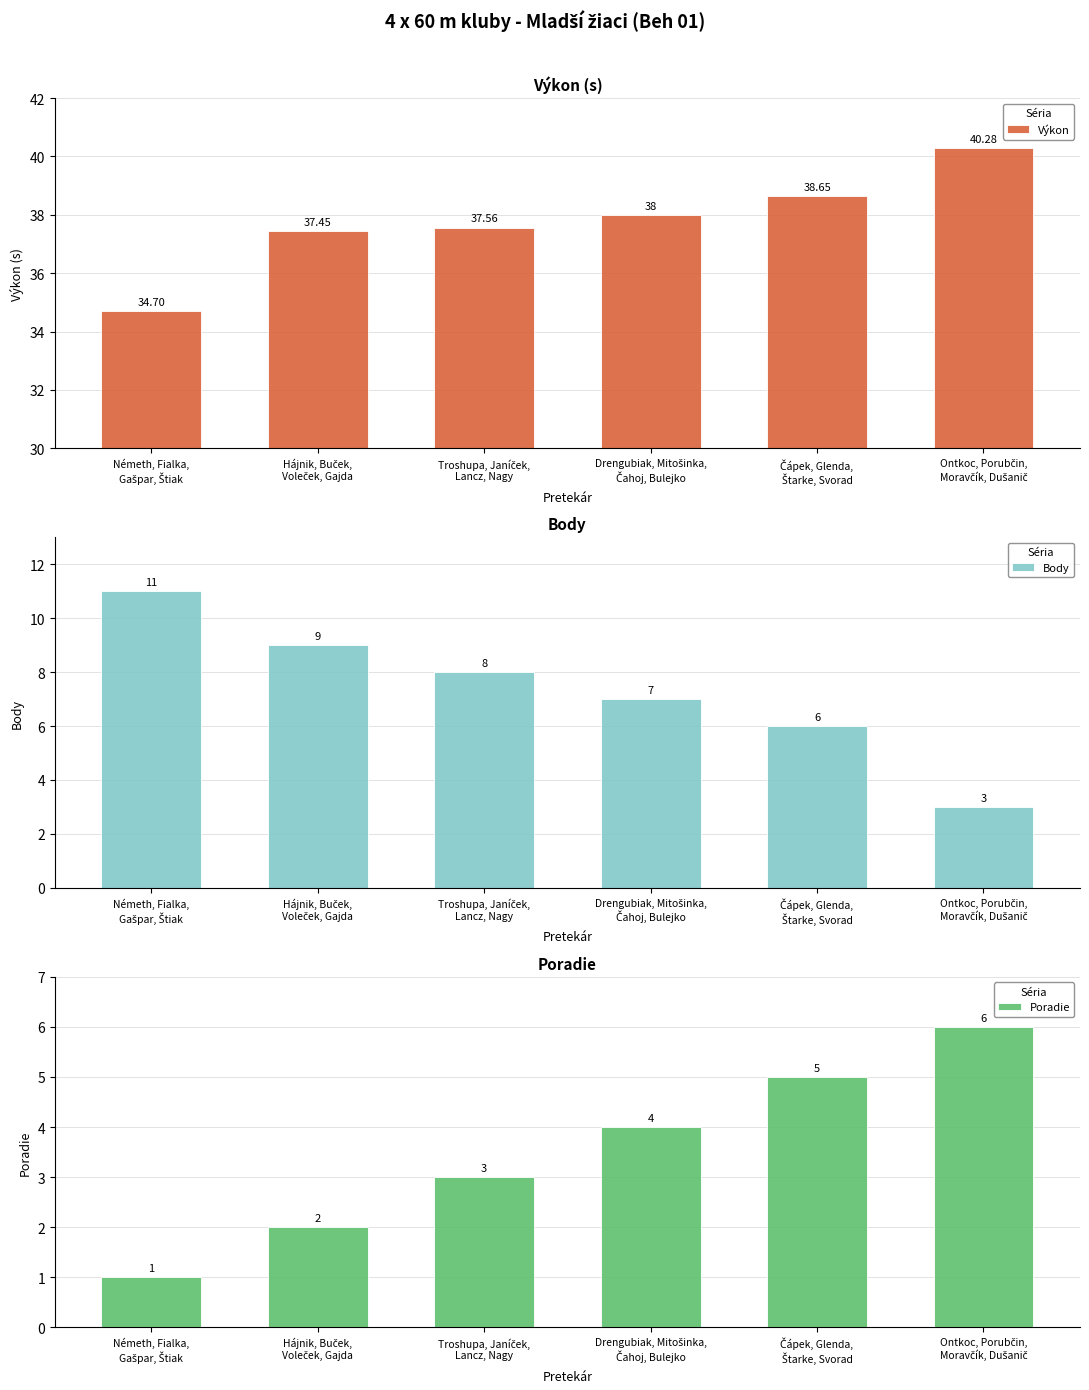

Where is Body nearest to the value 7?

Drengubiak, Mitošinka,
Čahoj, Bulejko